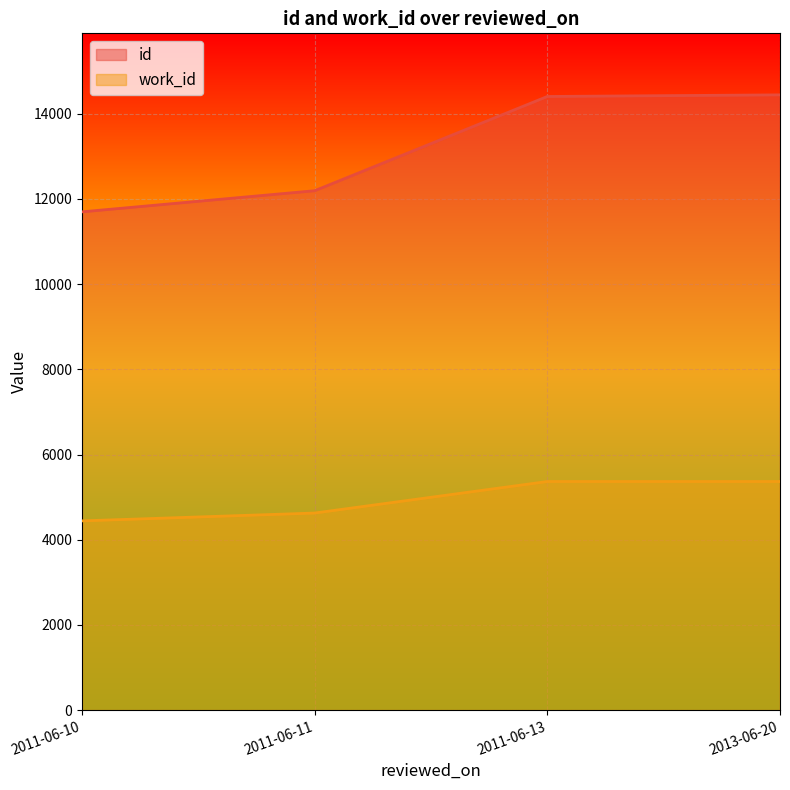

What is the label of the 2nd point from the right?

2011-06-13